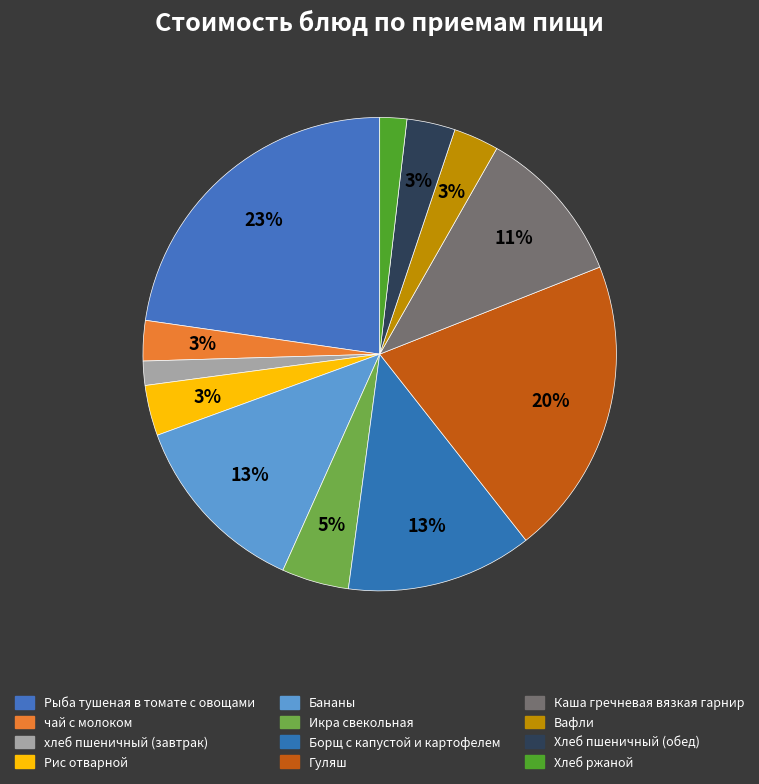

To the nearest percent, what is the average slice percentage?

8%